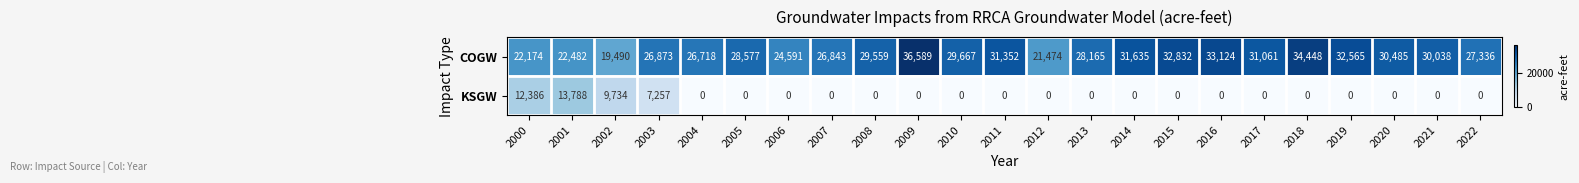

Rank the categories by COGW value from highest to lowest.

2009, 2018, 2016, 2015, 2019, 2014, 2011, 2017, 2020, 2021, 2010, 2008, 2005, 2013, 2022, 2003, 2007, 2004, 2006, 2001, 2000, 2012, 2002